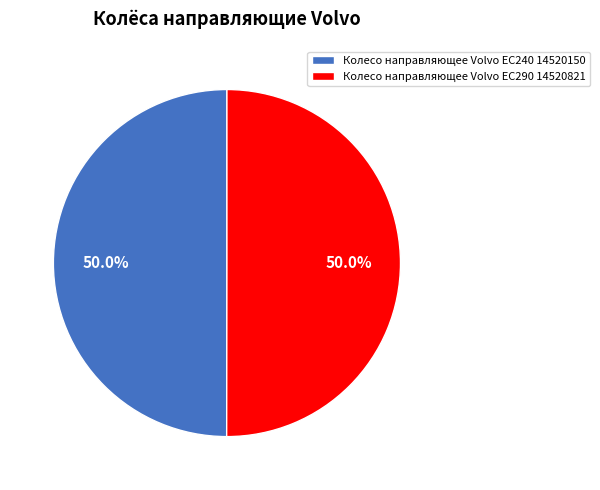

Combined, do Колесо направляющее Volvo EC240 14520150 and Колесо направляющее Volvo EC290 14520821 account for over 50%?

Yes